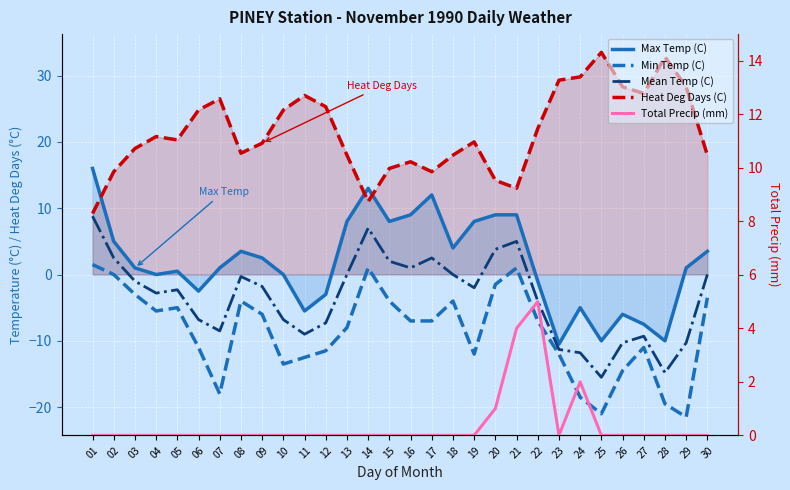

List the labels in order of Heat Deg Days (C) value, largest first.

25, 28, 24, 23, 26, 29, 27, 11, 07, 12, 06, 10, 22, 04, 05, 19, 09, 03, 08, 13, 18, 30, 16, 15, 02, 17, 20, 21, 14, 01